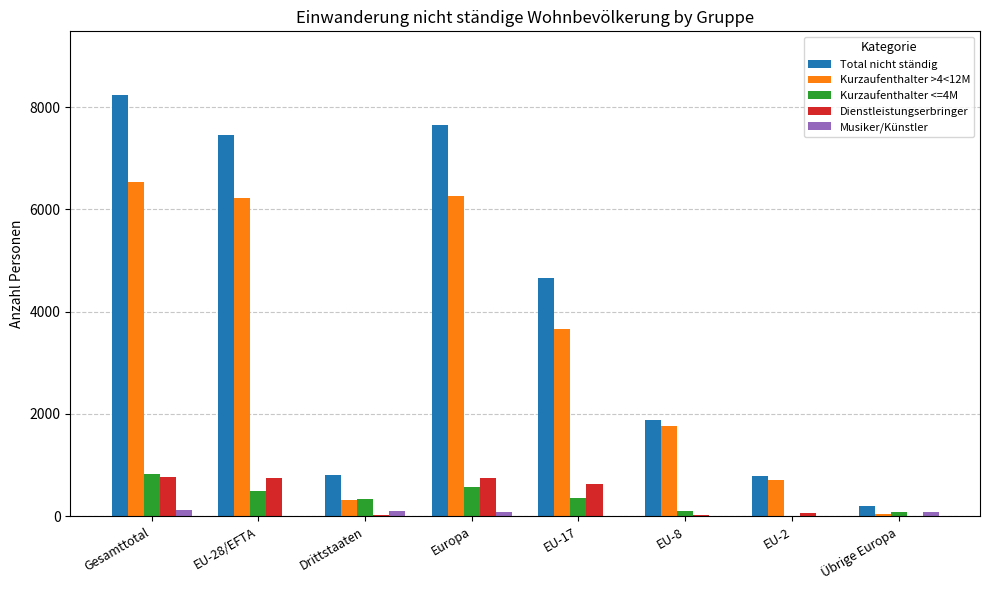

Does the chart contain stacked bars?

No